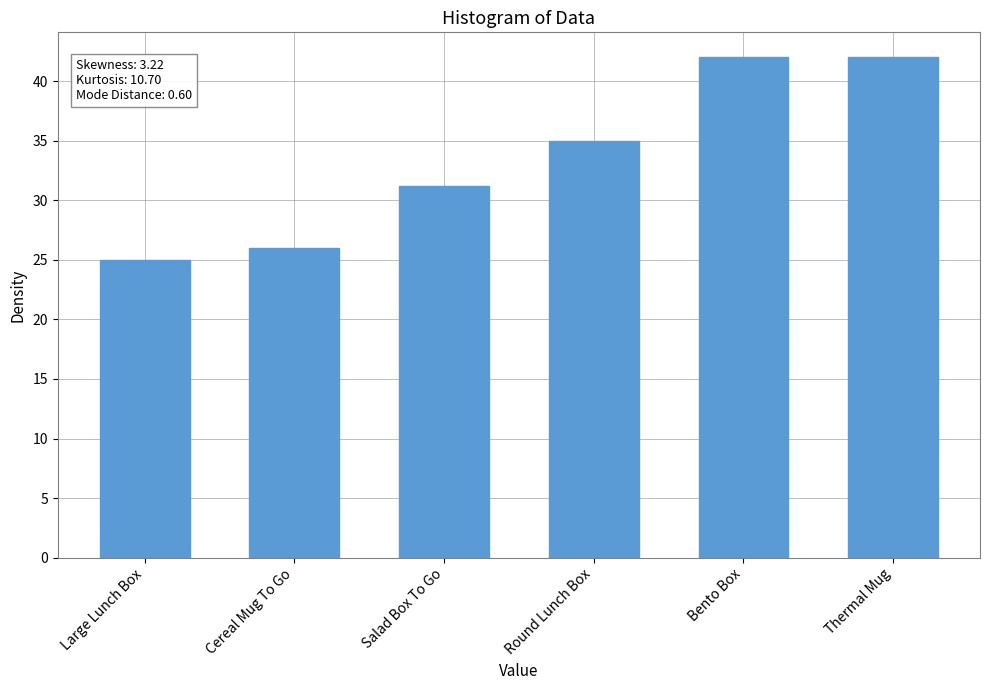

Which category has the lowest value across all series?

Large Lunch Box